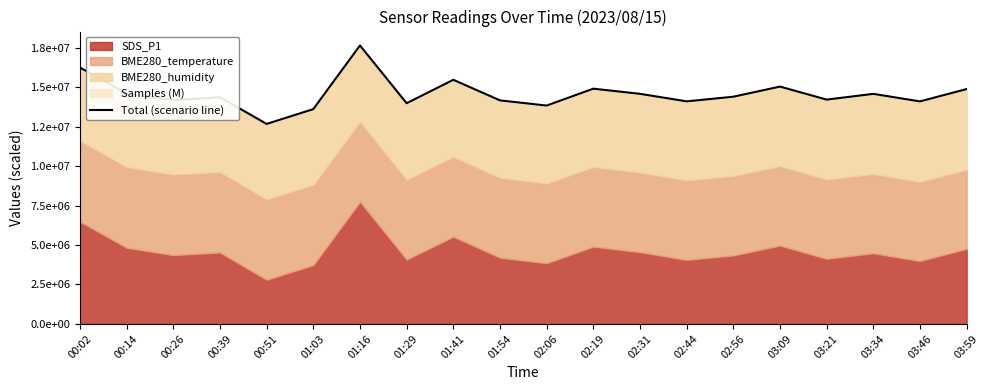

Rank the categories by value from lowest to highest.

00:51, 01:03, 02:06, 01:29, 03:46, 02:44, 01:54, 00:26, 03:21, 00:39, 02:56, 03:34, 02:31, 00:14, 03:59, 02:19, 03:09, 01:41, 00:02, 01:16